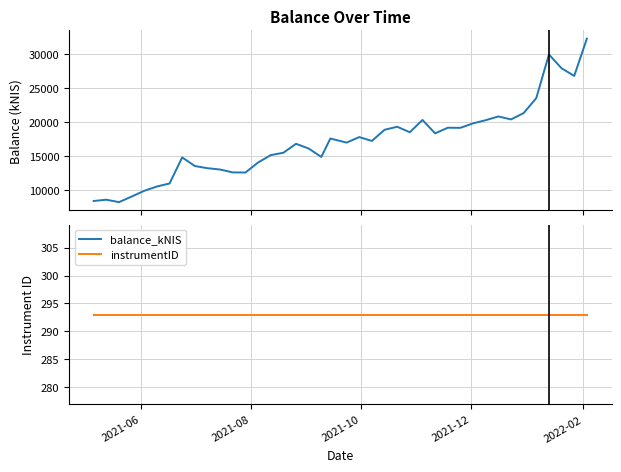

At 2021-06, list the series in order from smallest to largest.

instrumentID, balance_kNIS